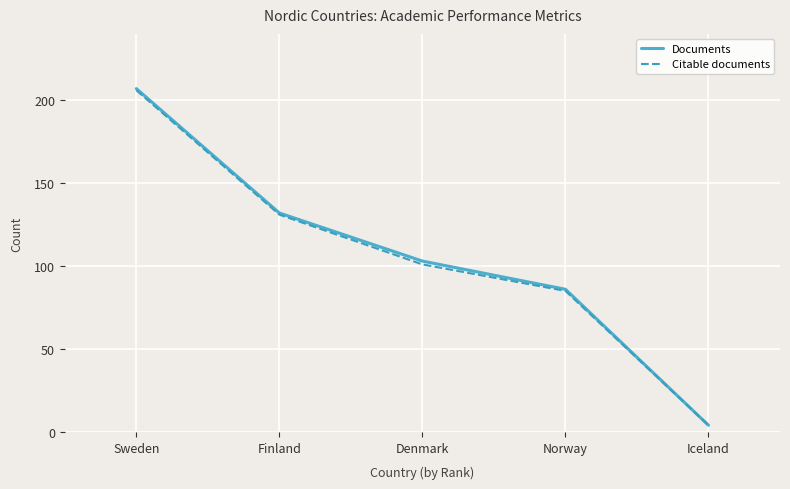

Reading left to right, transcribe all the data shown in this chart.

Documents: Sweden=207	Finland=132	Denmark=103	Norway=86	Iceland=4
Citable documents: Sweden=206	Finland=131	Denmark=101	Norway=85	Iceland=4